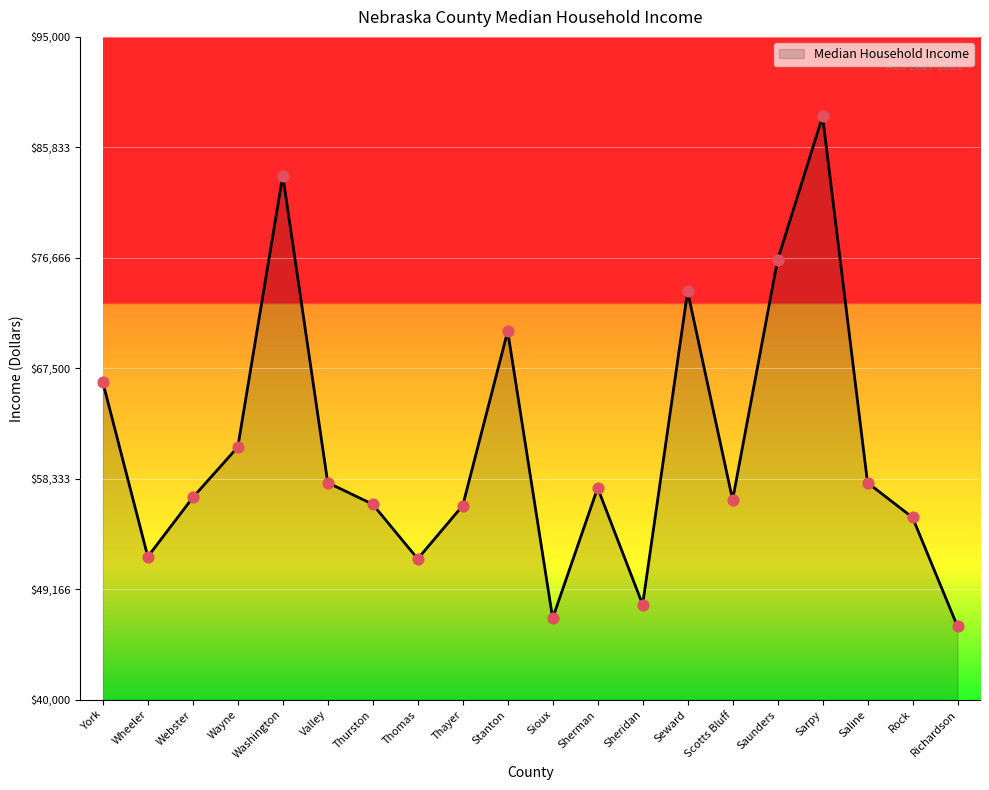

Between Thomas and Sarpy, which is larger?

Sarpy